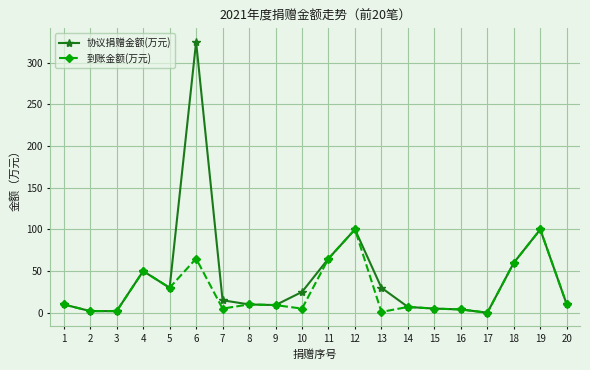

What is the sum of the 到账金额(万元) values at 17 and 1?

10.1